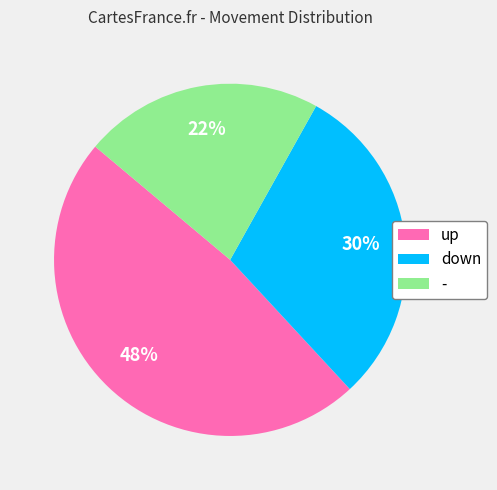

To the nearest percent, what portion does up represent?

48%